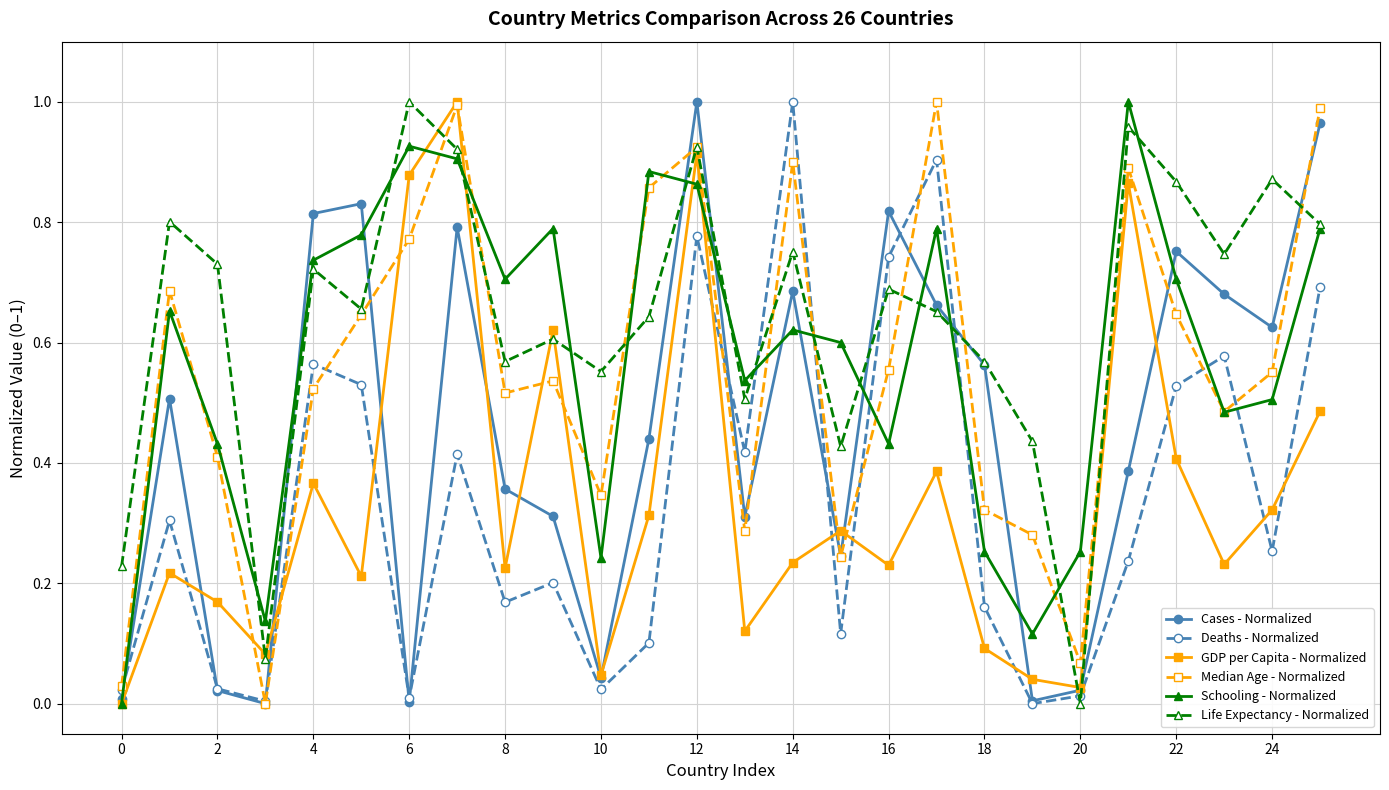

Which series has the largest total across all categories?

Life Expectancy - Normalized